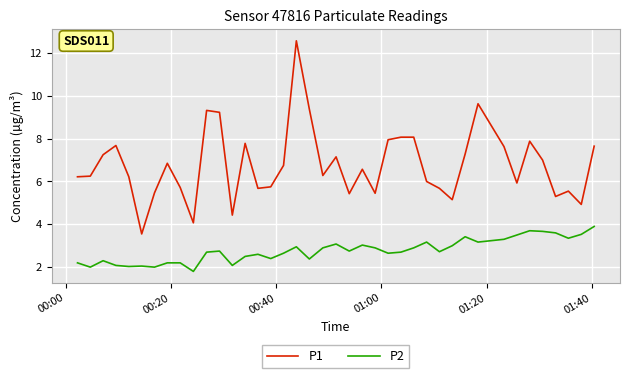

What is the smallest value displayed?

1.8